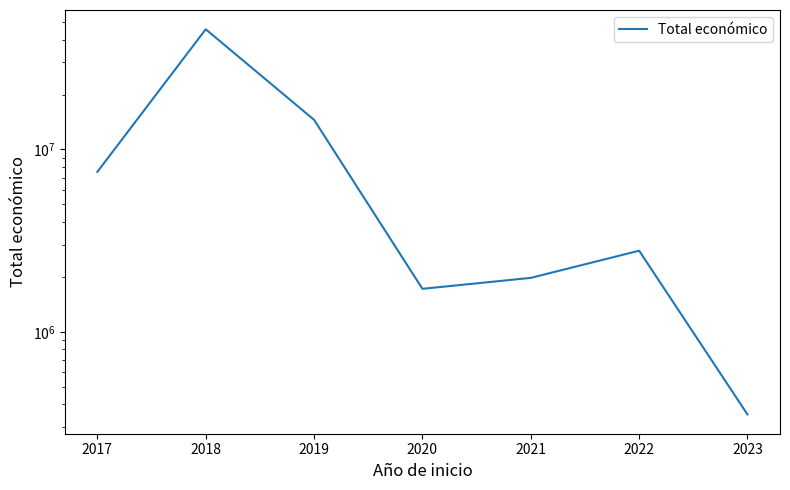

Which label corresponds to the largest value in the chart?

2017